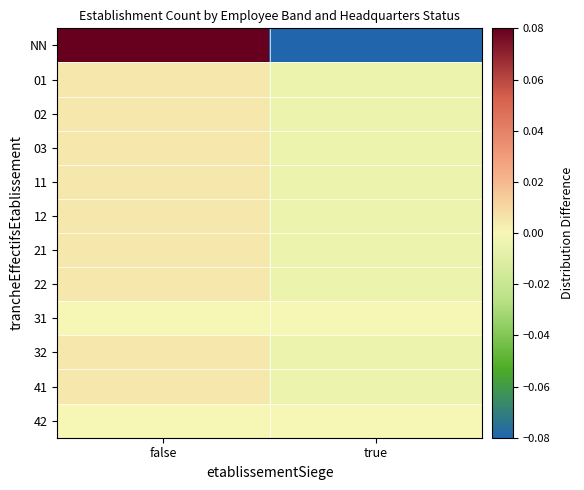

Reading left to right, list all the values displayed in this chart.

NN: false=0.1	true=-0.1
01: false=0.0	true=-0.0
02: false=0.0	true=-0.0
03: false=0.0	true=-0.0
11: false=0.0	true=-0.0
12: false=0.0	true=-0.0
21: false=0.0	true=-0.0
22: false=0.0	true=-0.0
31: false=0.0	true=0.0
32: false=0.0	true=-0.0
41: false=0.0	true=-0.0
42: false=0.0	true=0.0